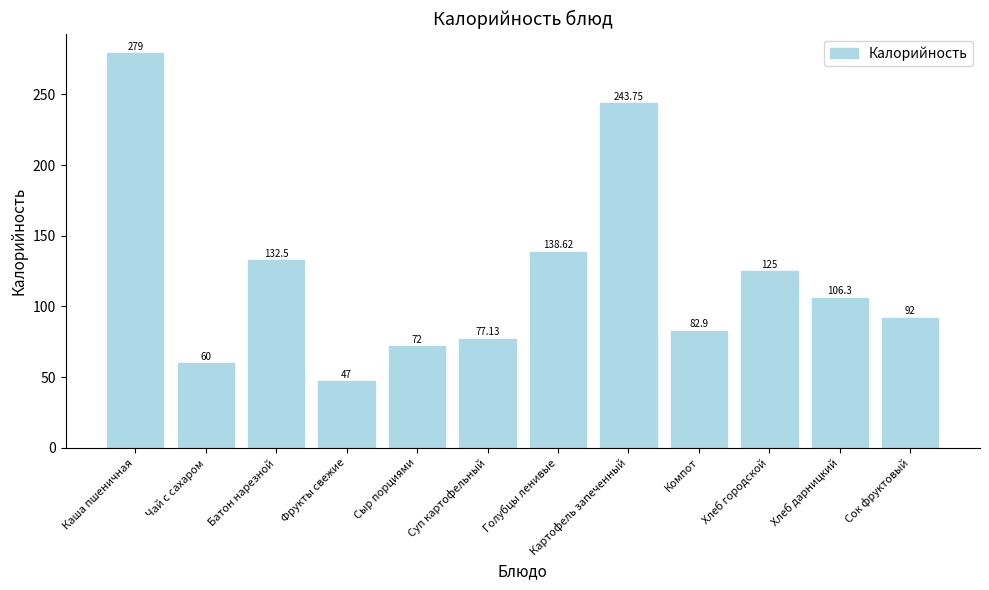

What is the minimum value shown in the chart?

47.0